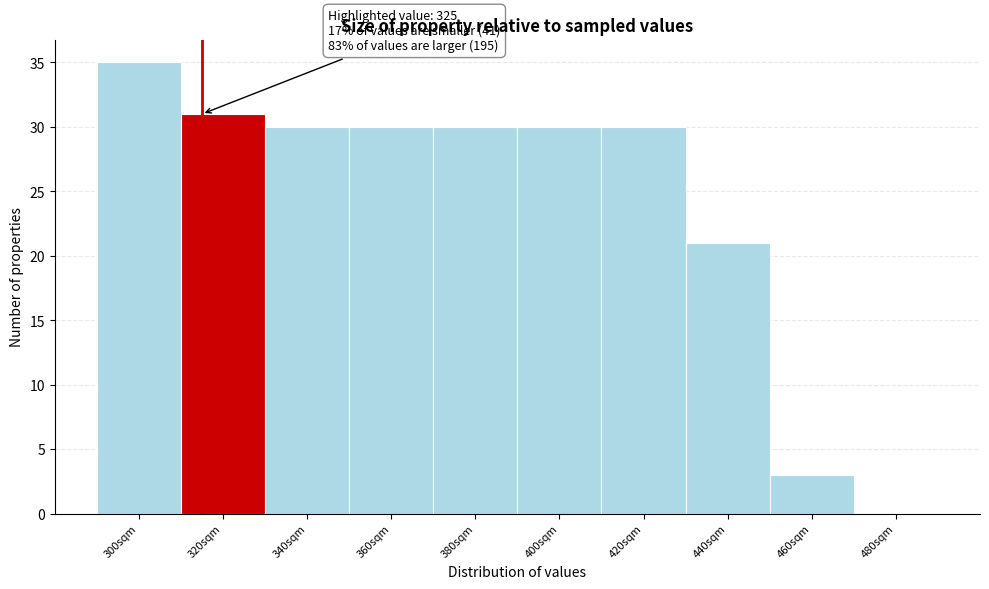

Reading left to right, extract all data points from this chart.

300sqm=35	320sqm=31	340sqm=30	360sqm=30	380sqm=30	400sqm=30	420sqm=30	440sqm=21	460sqm=3	480sqm=0